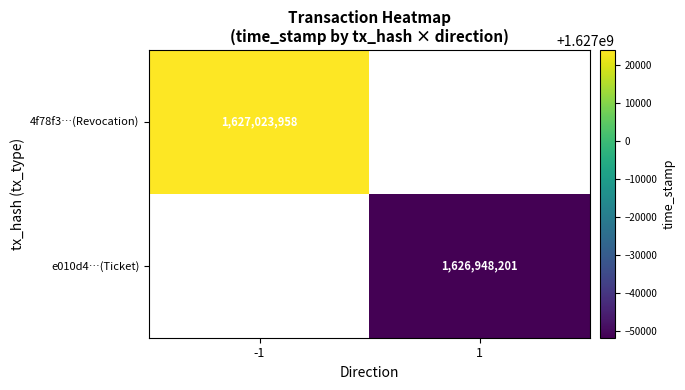

The 4f78f3…(Revocation) series shows 420127361 at -1. True or false?

False